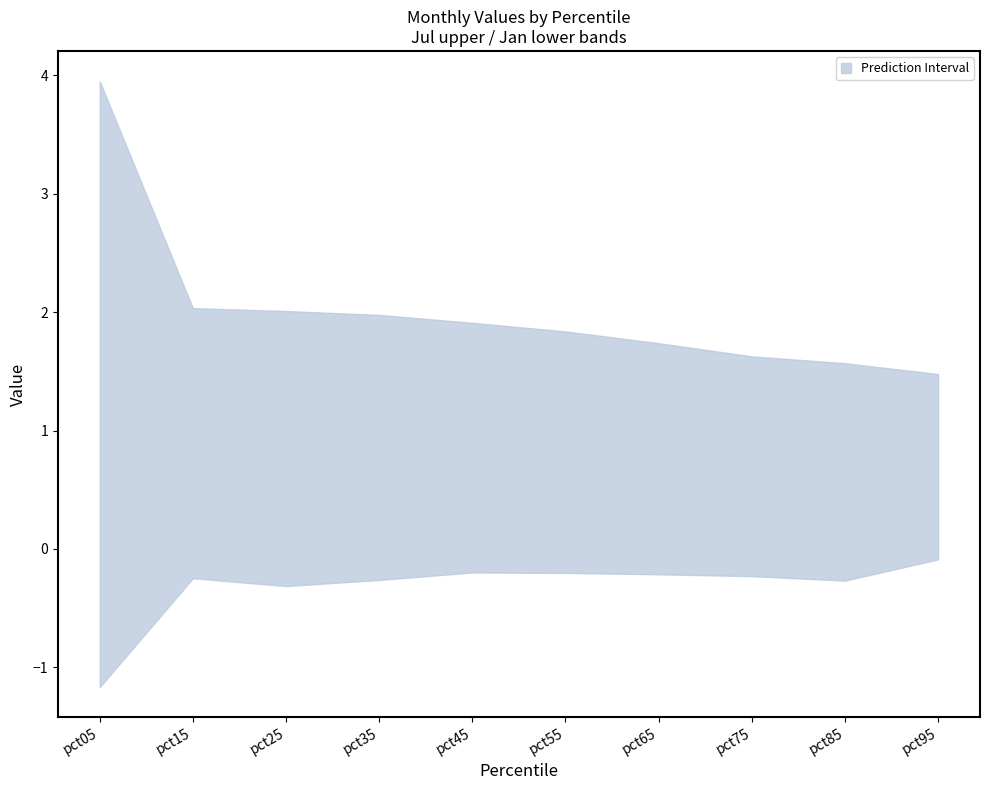

What is the difference between the second highest and second lowest values in the upper series?

0.5